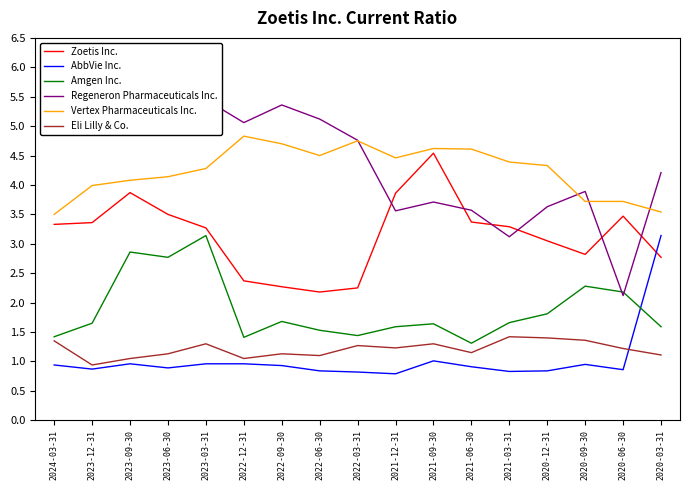

At which category does Amgen Inc. reach its first local peak?

2023-09-30